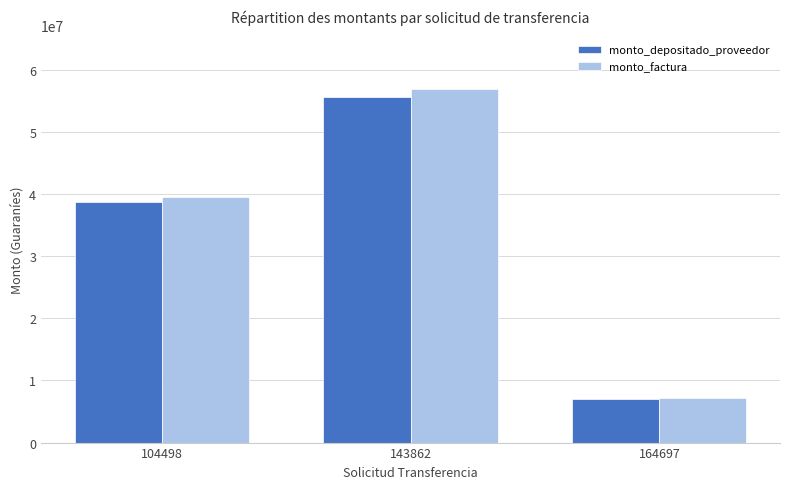

Which series has the largest total across all categories?

monto_factura